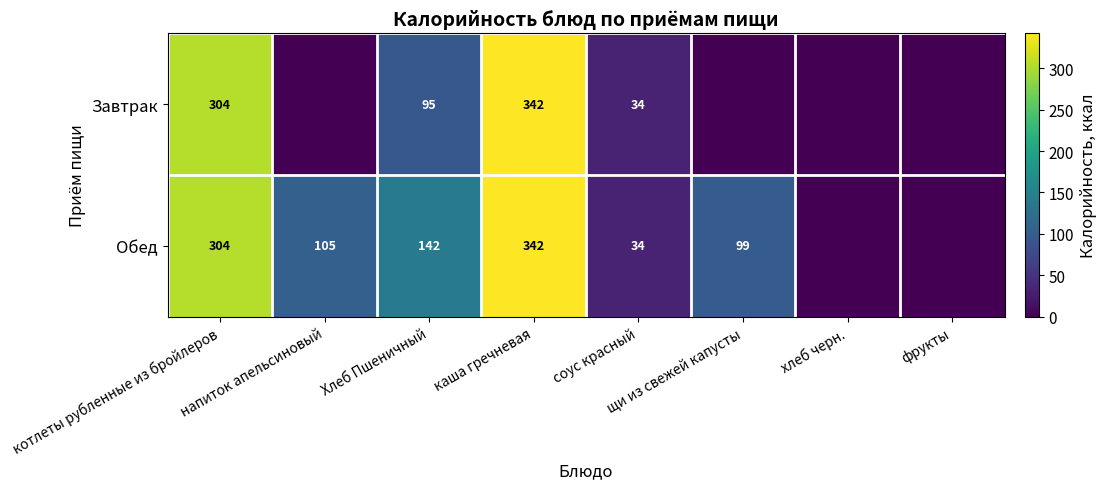

True or false: Завтрак has a value of 304 at котлеты рубленные из бройлеров.

True